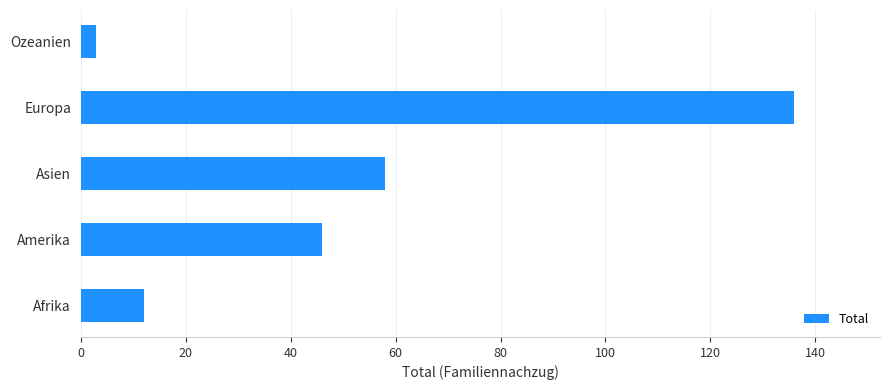

True or false: the data shows 7 at Afrika.

False